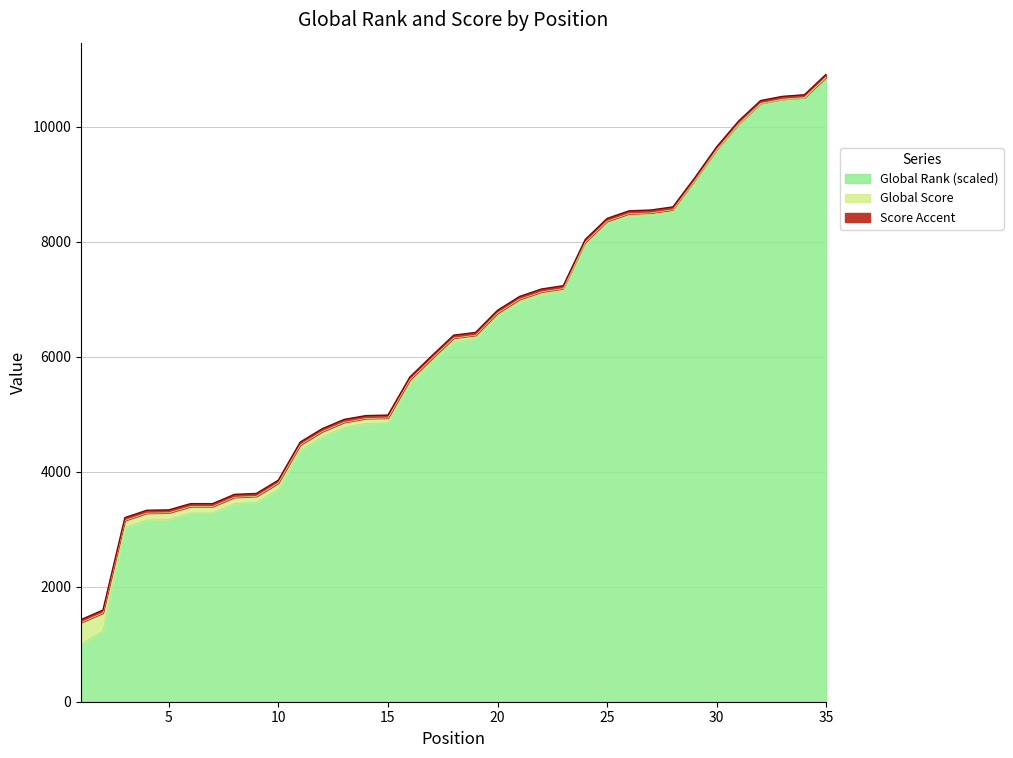

Where is the data nearest to the value 5931?

17